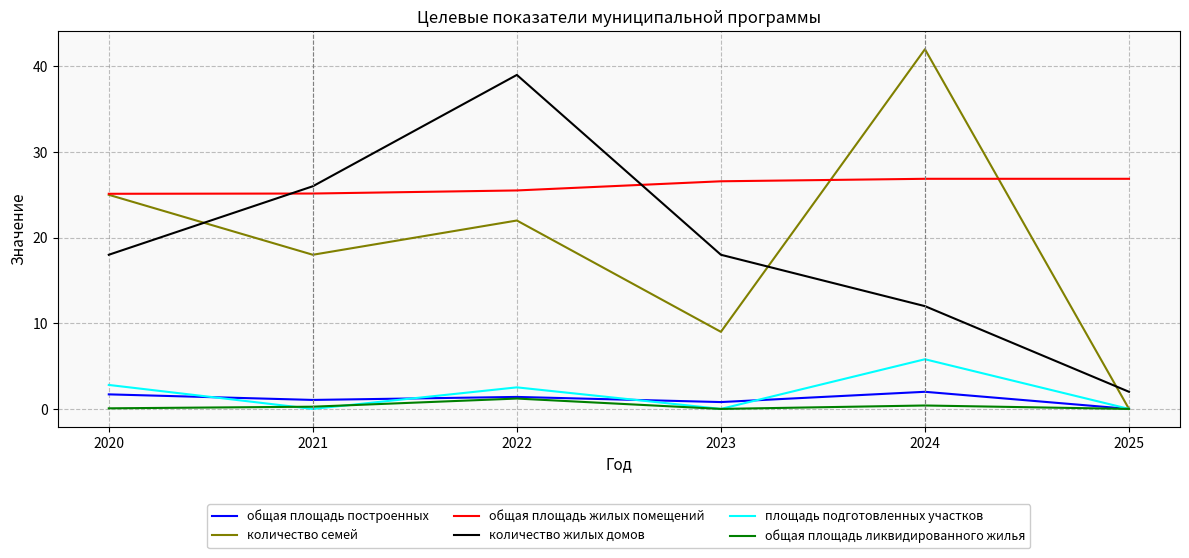

What are all the series names shown in the legend?

общая площадь построенных, количество семей, общая площадь жилых помещений, количество жилых домов, площадь подготовленных участков, общая площадь ликвидированного жилья